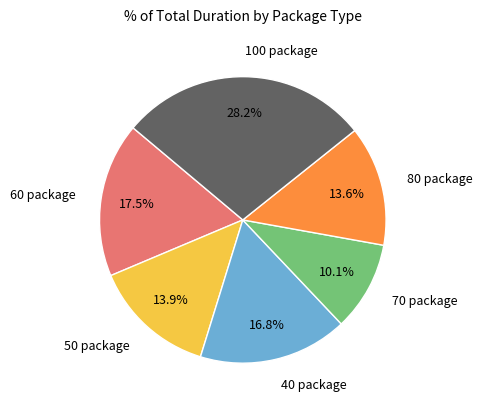

Does any single category account for the majority?

No